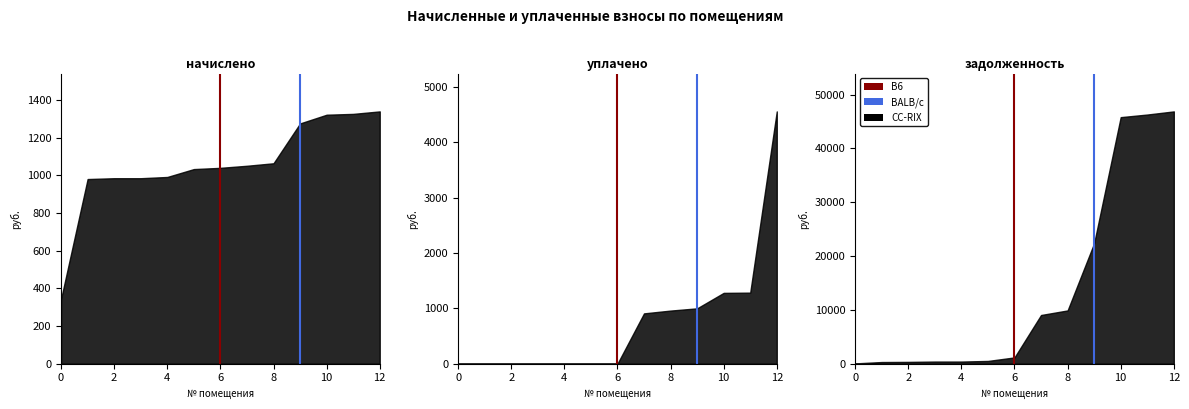

The B6 series shows 0 at 0. True or false?

True